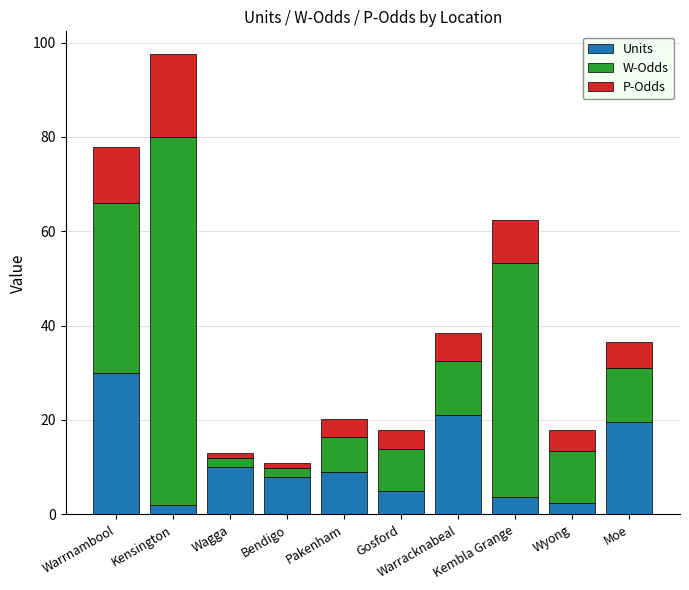

What is the difference between the second highest and minimum values in the Units series?

19.0